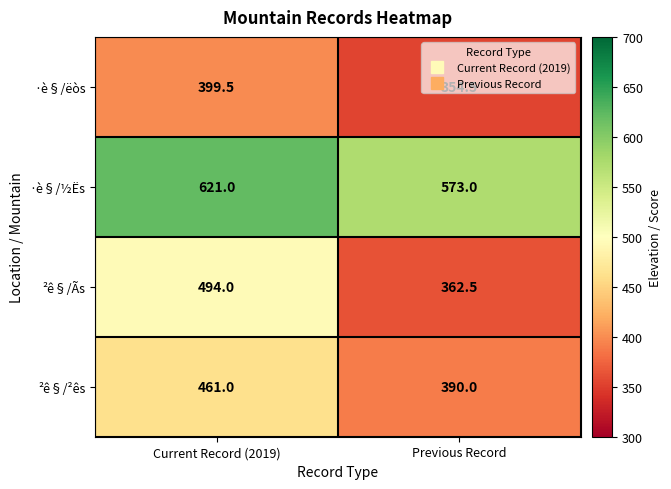

At Previous Record, list the series in order from smallest to largest.

·è§/ëòs, ²ê§/Ãs, ²ê§/²ês, ·è§/½Ës